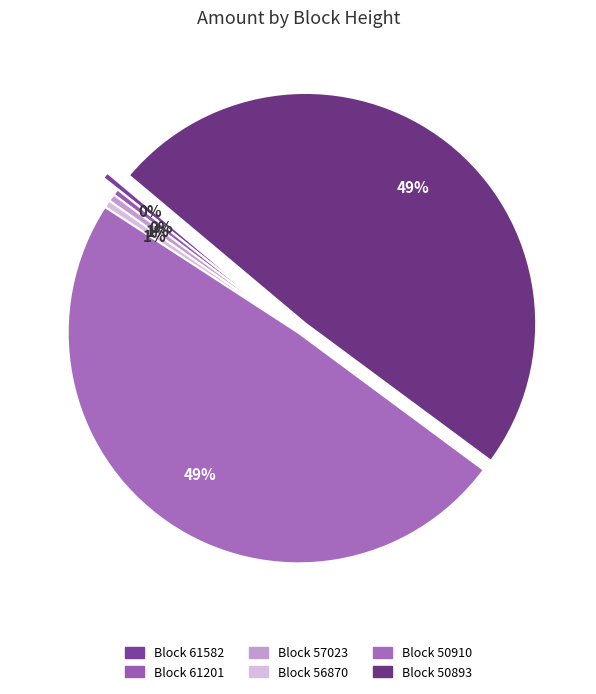

How many slices are in this pie chart?

6